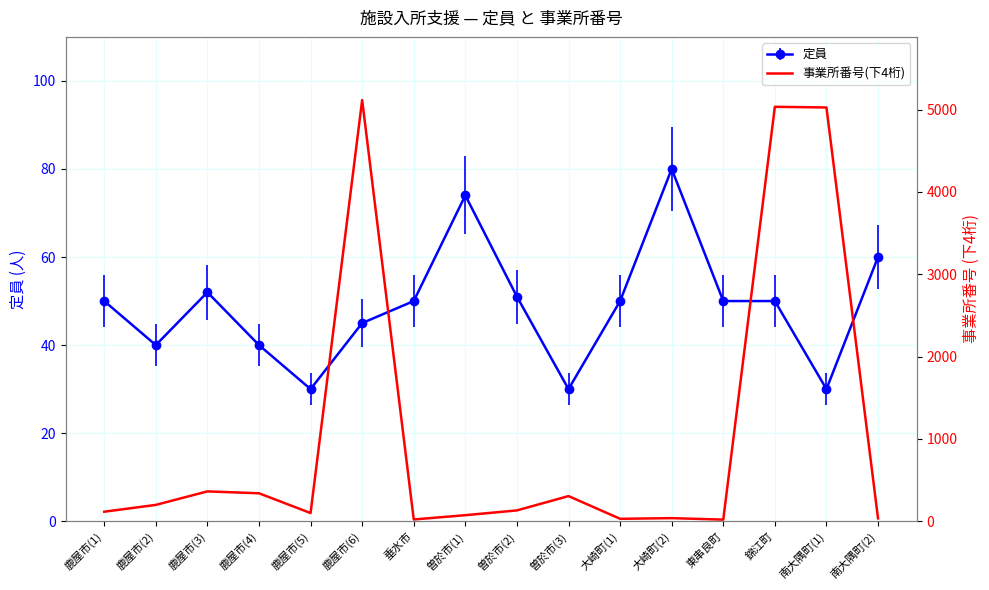

Reading left to right, what are all the values shown in this chart?

鹿屋市(1)=115	鹿屋市(2)=198	鹿屋市(3)=362	鹿屋市(4)=339	鹿屋市(5)=99	鹿屋市(6)=5116	垂水市=21	曽於市(1)=73	曽於市(2)=131	曽於市(3)=305	大崎町(1)=29	大崎町(2)=37	東串良町=19	錦江町=5034	南大隅町(1)=5026	南大隅町(2)=34